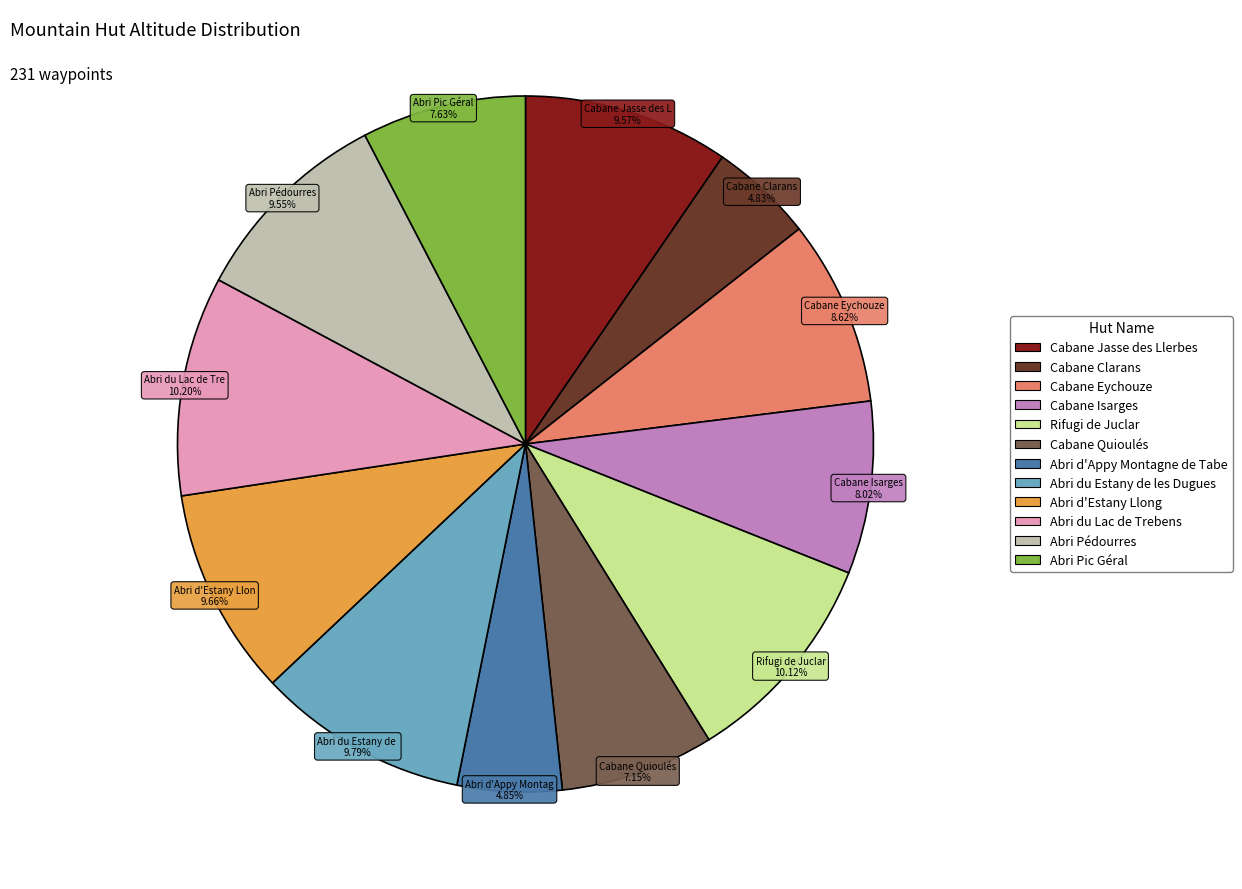

The Abri du Estany de les Dugues slice represents 10% of the pie. True or false?

True